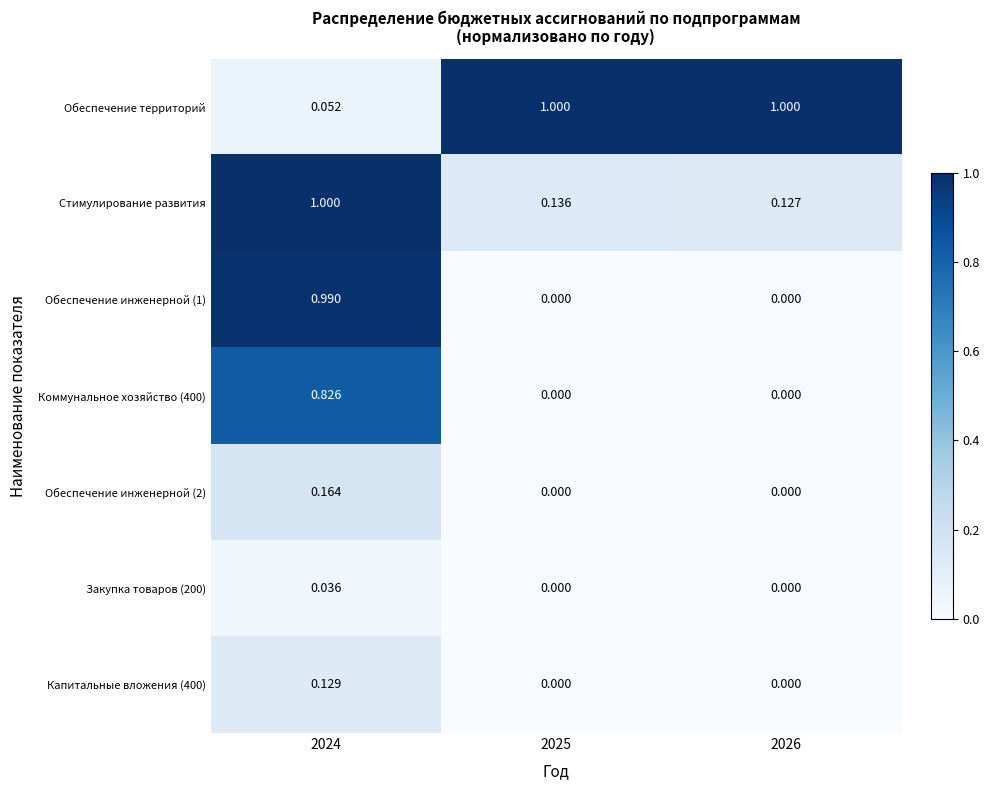

Which series changed the most between 2025 and 2026?

Стимулирование развития